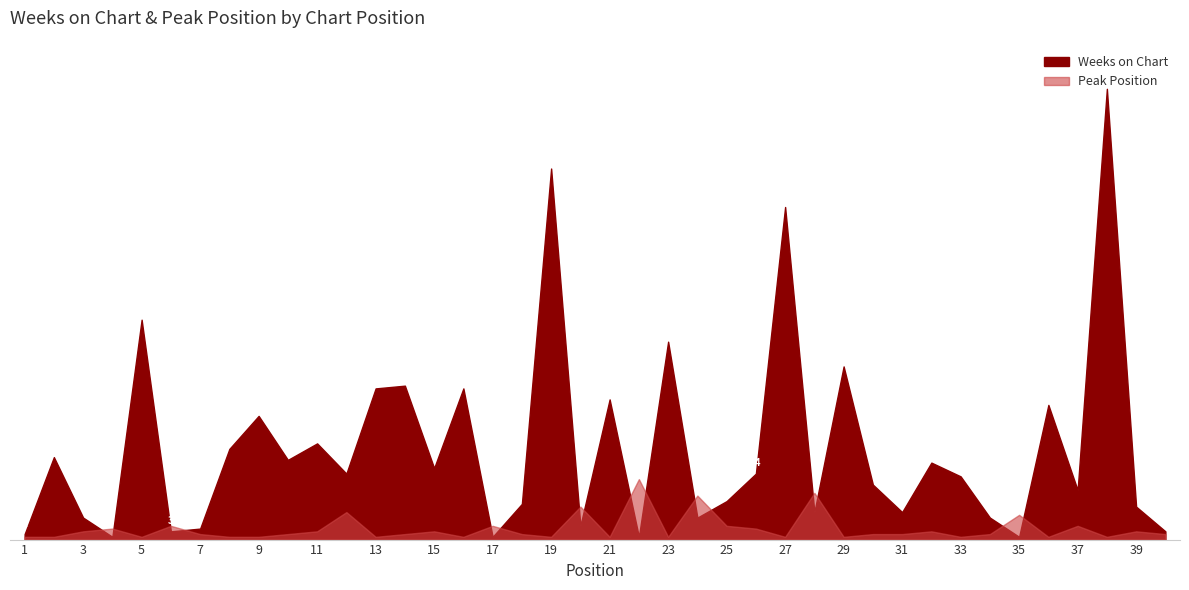

What is the total value across all series at 20?

17